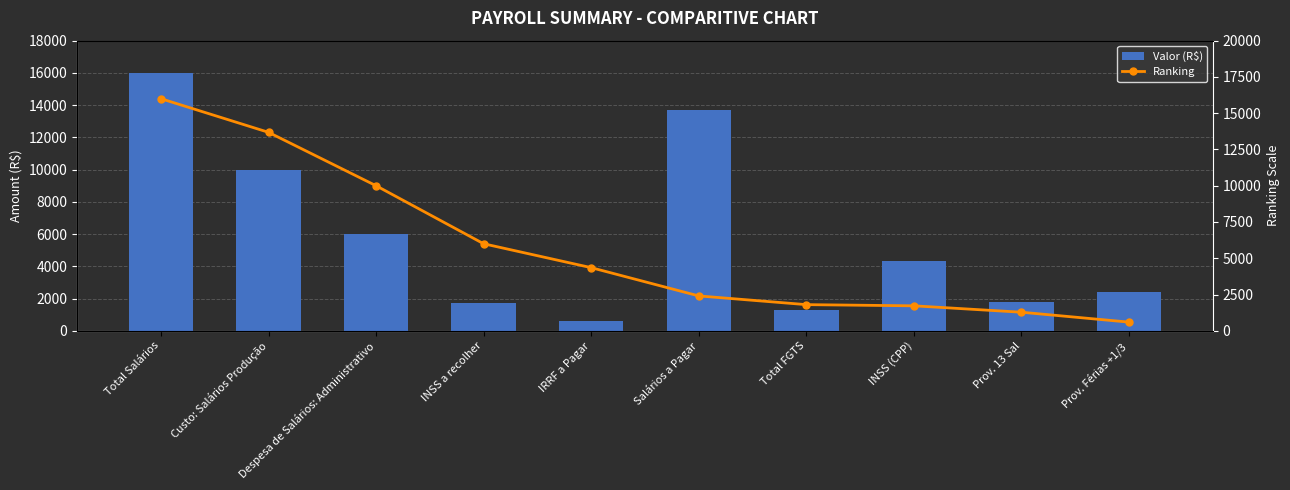

What is the value of the Valor (R$) bar at the 5th from the left?

597.1